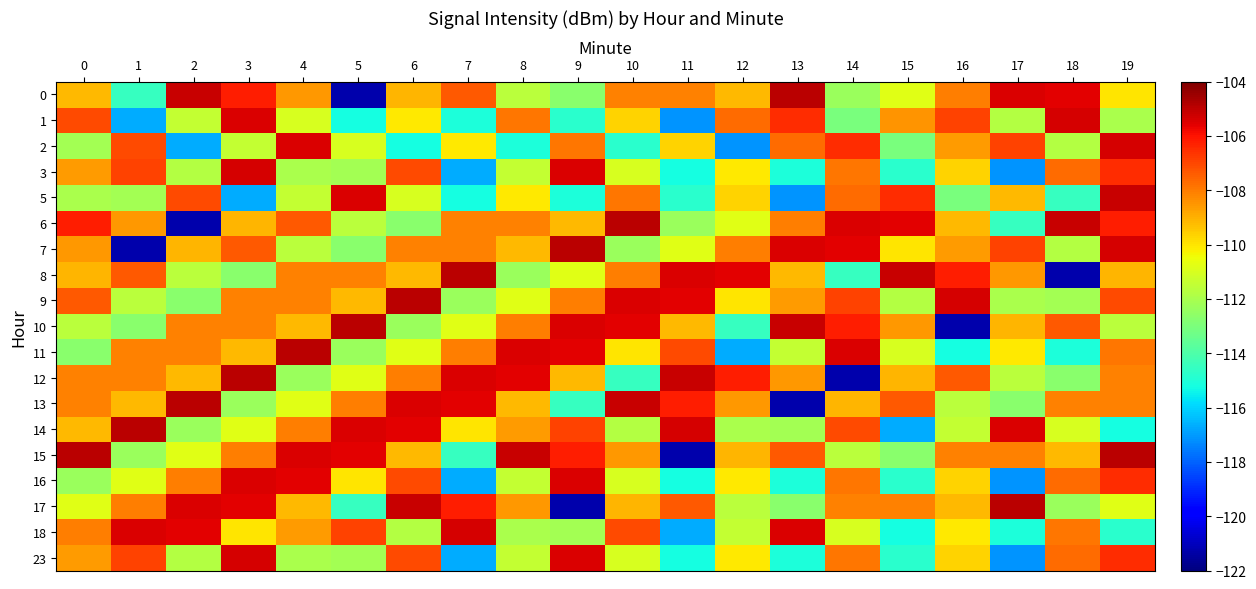

Rank the series at 3 from lowest to highest value.

5, 8, 13, 2, 14, 18, 11, 6, 9, 10, 15, 7, 0, 17, 16, 1, 3, 23, 12